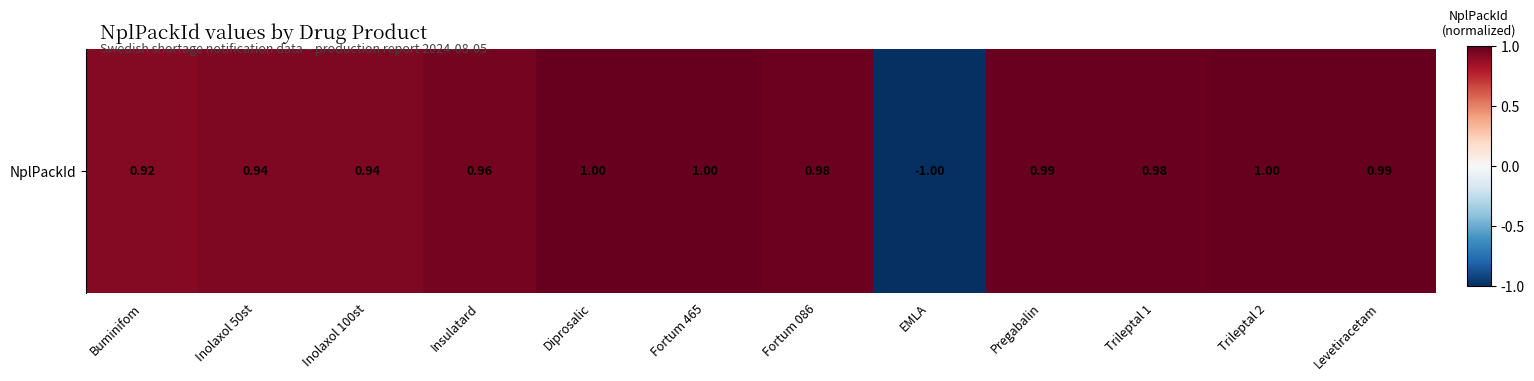

How many values are below zero?

1